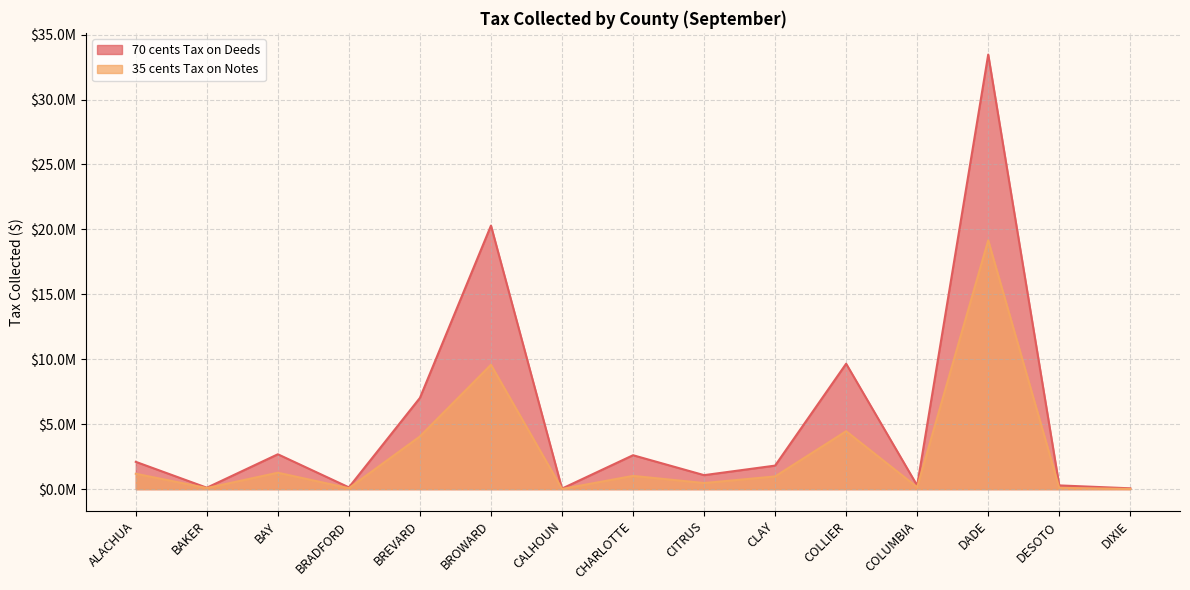

Which label corresponds to the largest value in the chart?

DADE